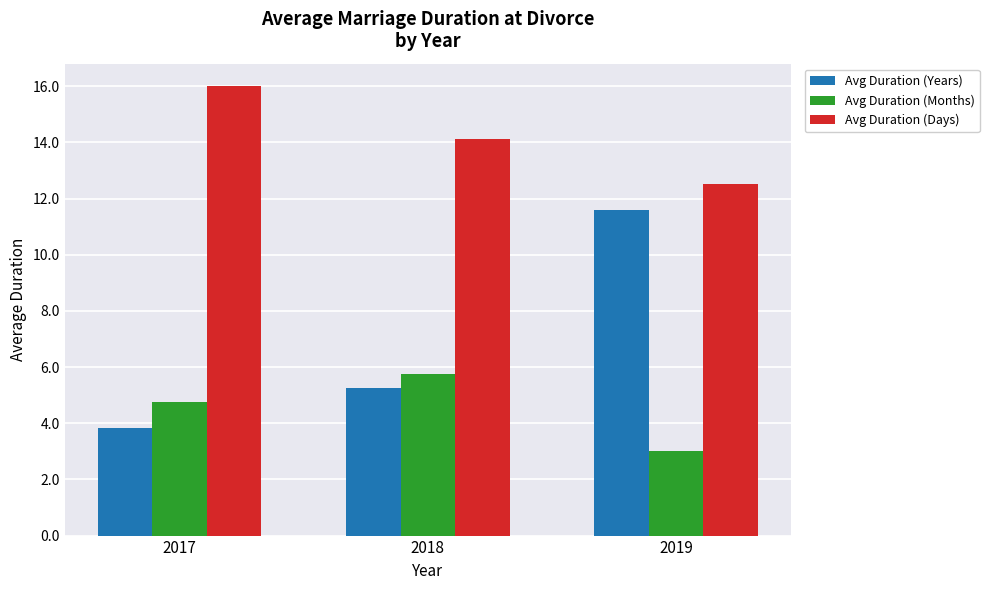

List the series in order of their peak value, lowest first.

Avg Duration (Months), Avg Duration (Years), Avg Duration (Days)